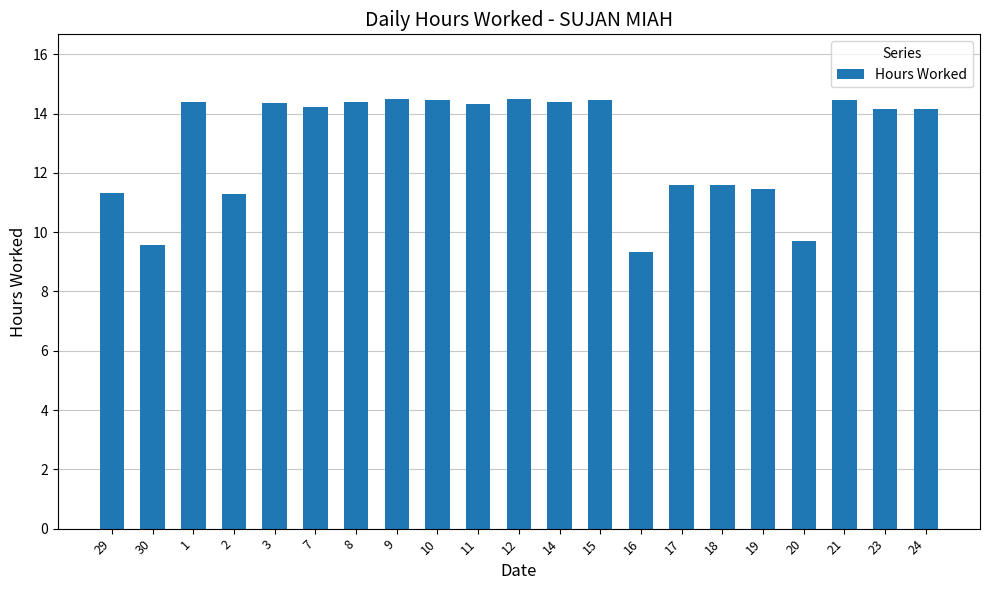

Is it true that the value at 9 is 14.5?

True